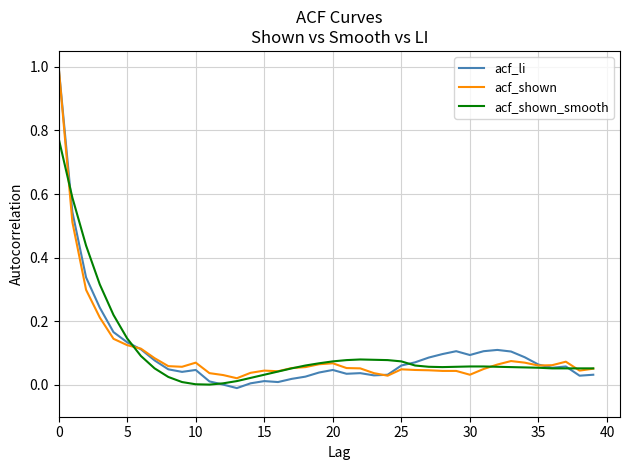

How many distinct data groups are displayed?

3